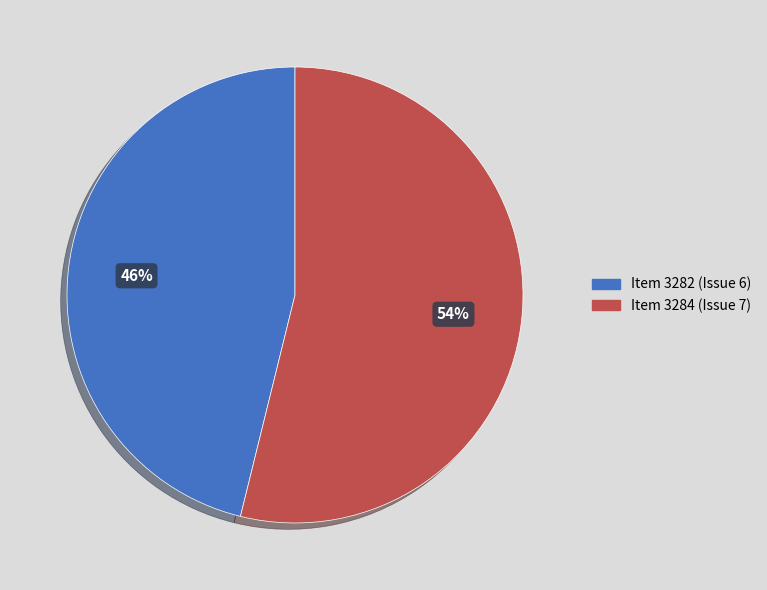

Is it true that Item 3282 (Issue 6) is 46% of the pie?

True